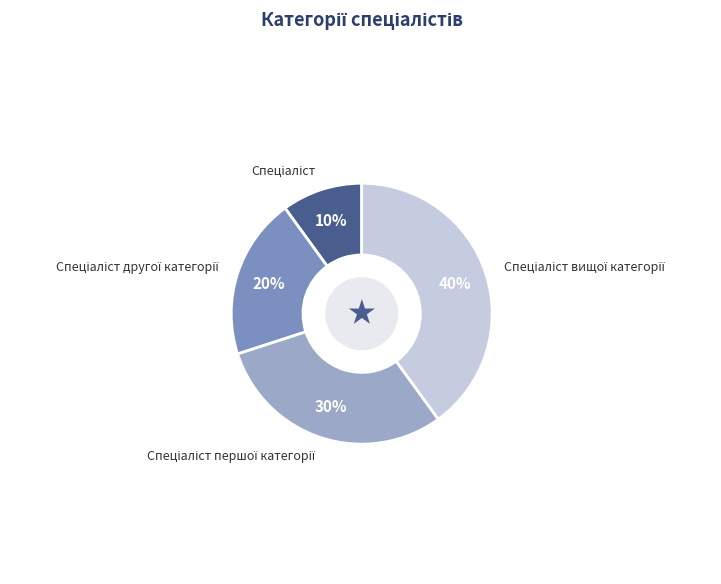

Does any single category account for the majority?

No